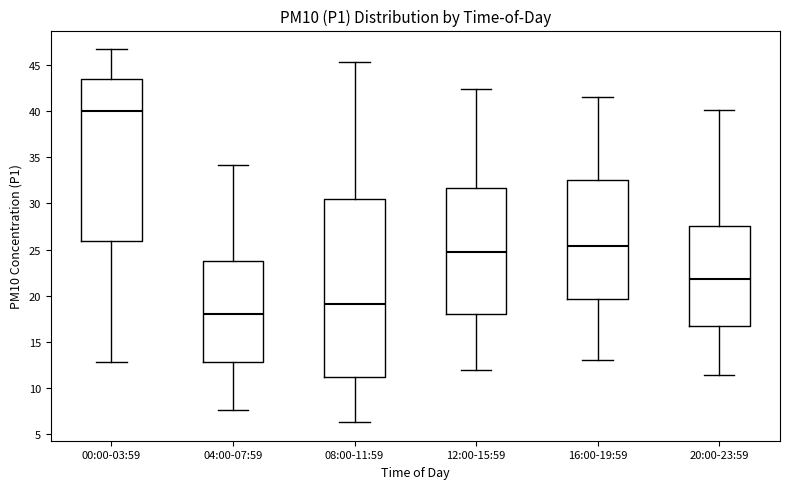

Reading left to right, read every box against the y-axis: the position of its median line, the range the box covers, and the ends of its whiskers. The values are not printed on the chart, so give them approximately, as read against the axis.

00:00-03:59: median 40.0, box 26.0 to 43.5, whiskers 13.0 to 46.5
04:00-07:59: median 18.0, box 13.0 to 23.5, whiskers 7.5 to 34.0
08:00-11:59: median 19.0, box 11.0 to 30.5, whiskers 6.5 to 45.5
12:00-15:59: median 24.5, box 18.0 to 31.5, whiskers 12.0 to 42.5
16:00-19:59: median 25.5, box 19.5 to 32.5, whiskers 13.0 to 41.5
20:00-23:59: median 22.0, box 17.0 to 27.5, whiskers 11.5 to 40.0